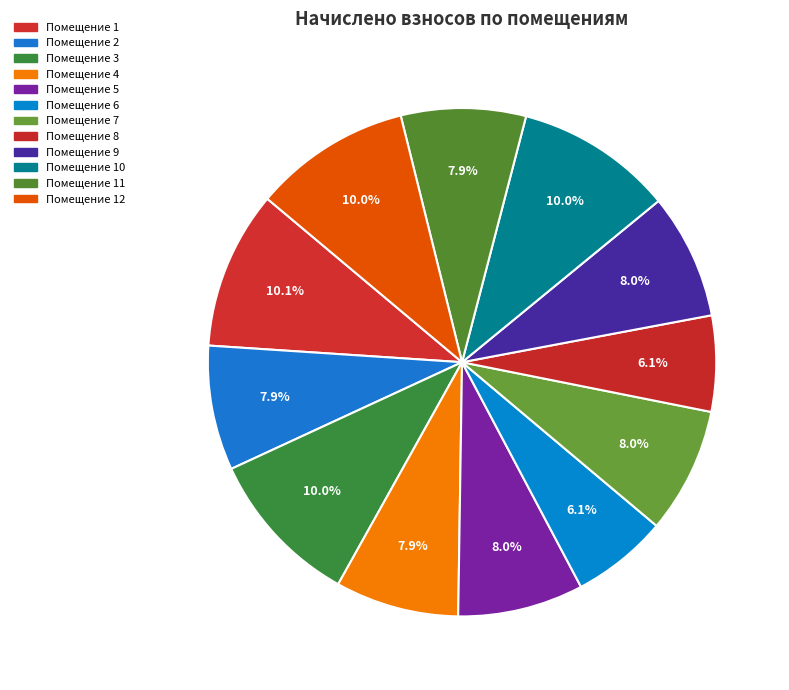

How many slices are in this pie chart?

12